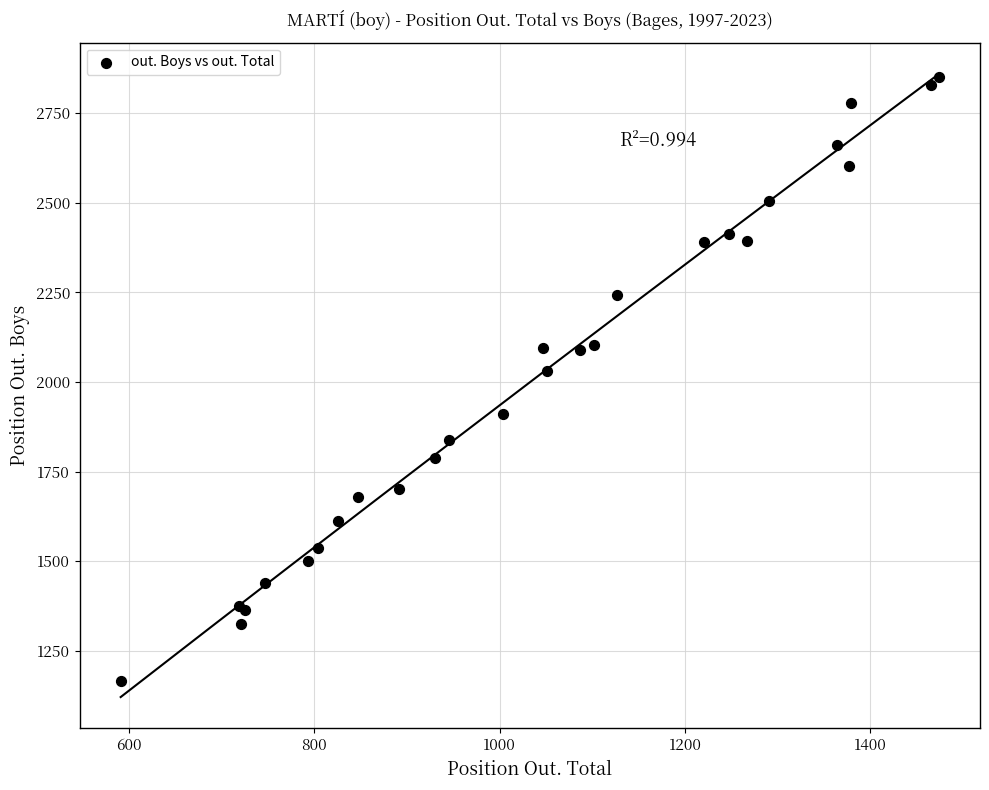

What Y value in the scatter plot is closest to 2009?

2030